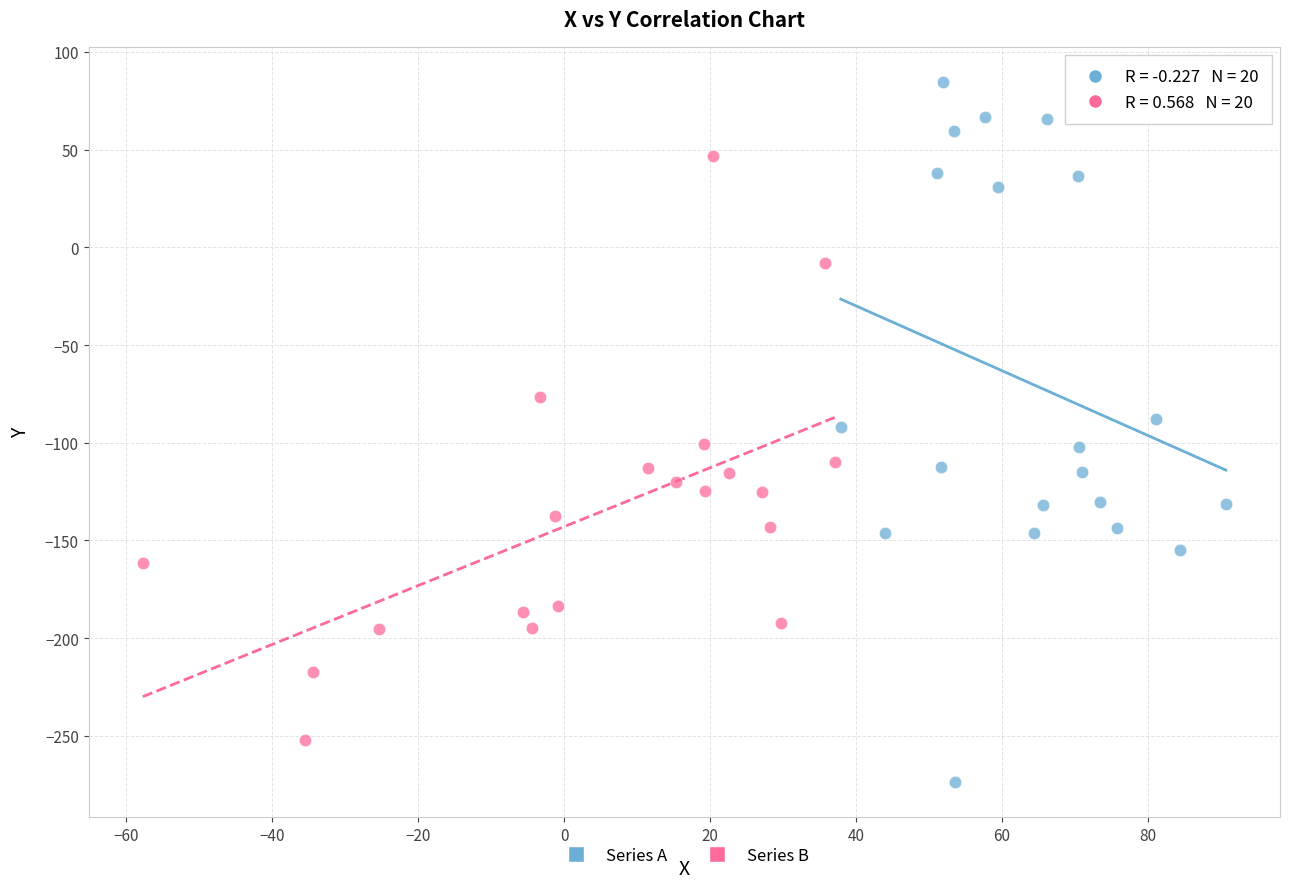

What are all the series names shown in the legend?

Series A, Series B